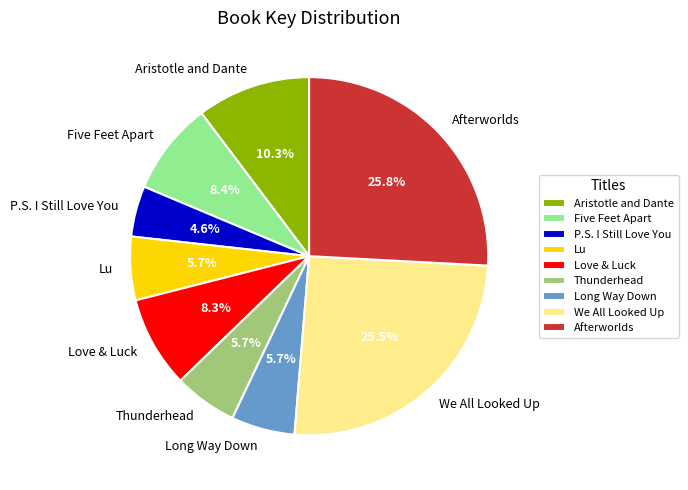

To the nearest percent, what is the average slice percentage?

11%